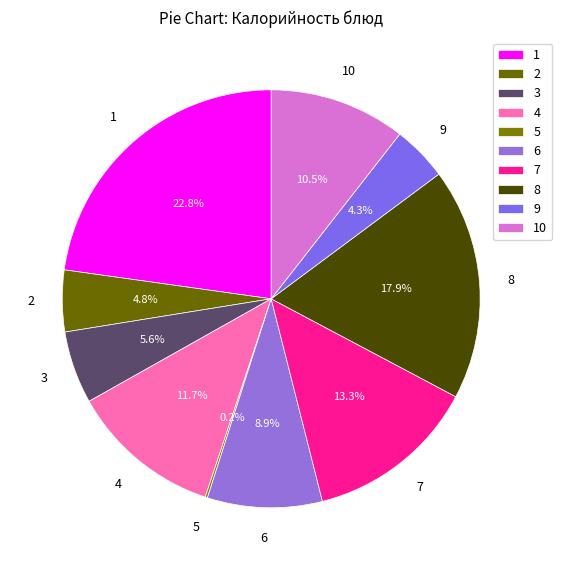

Which has a higher value, 3 or 4?

4